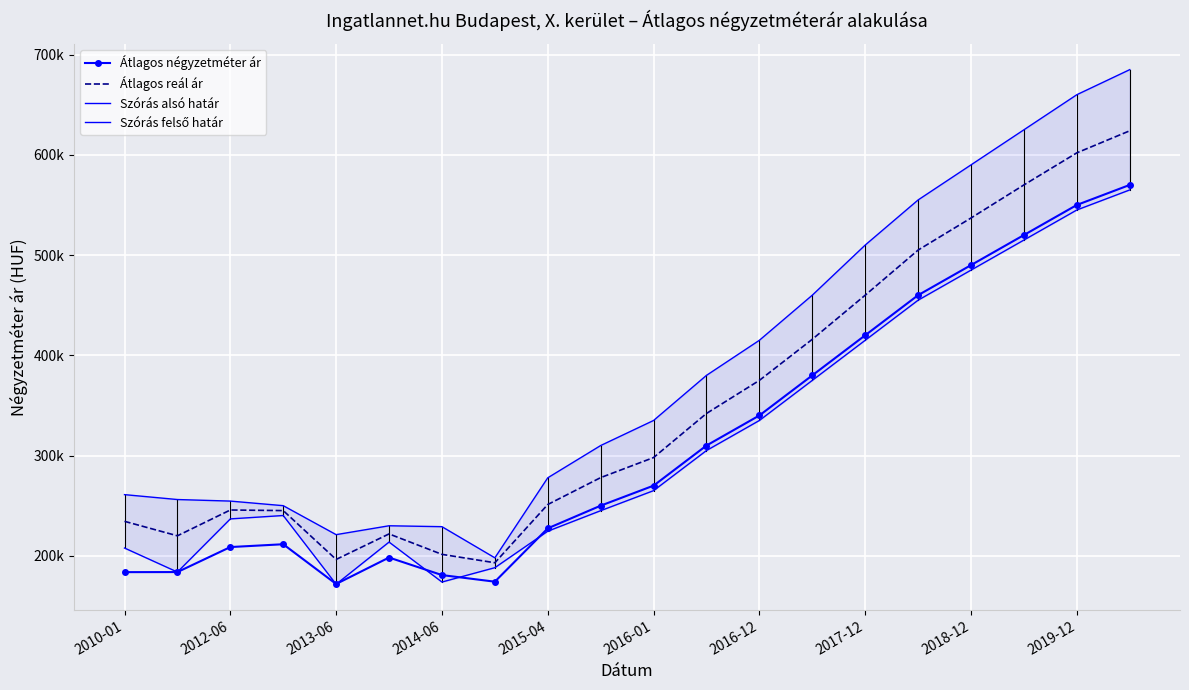

List the series in order of their peak value, lowest first.

Szórás alsó határ, Átlagos négyzetméter ár, Átlagos reál ár, Szórás felső határ